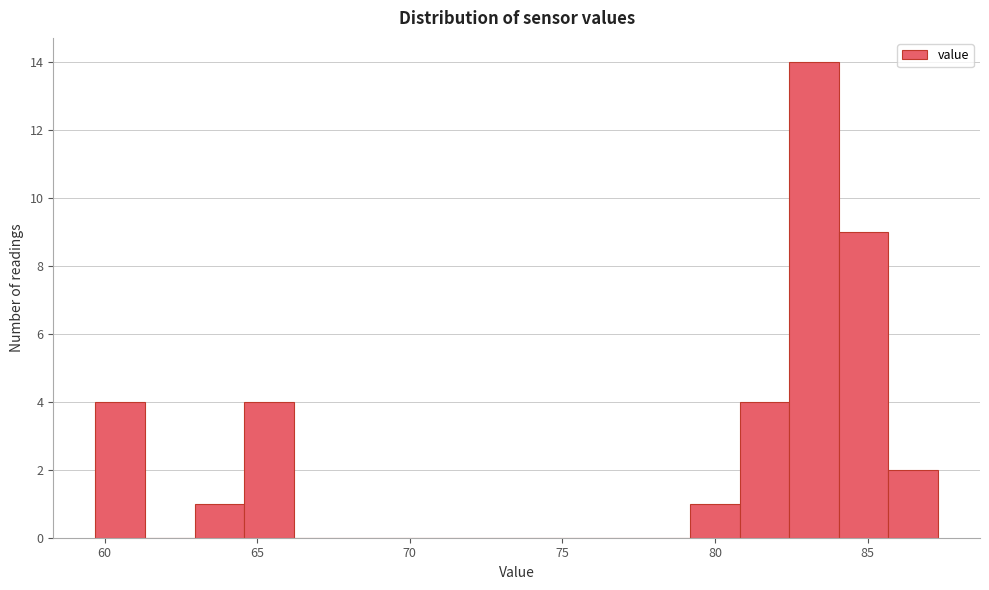

Read against the x-axis, roughly where is the centre of the tallest bar?

83.0